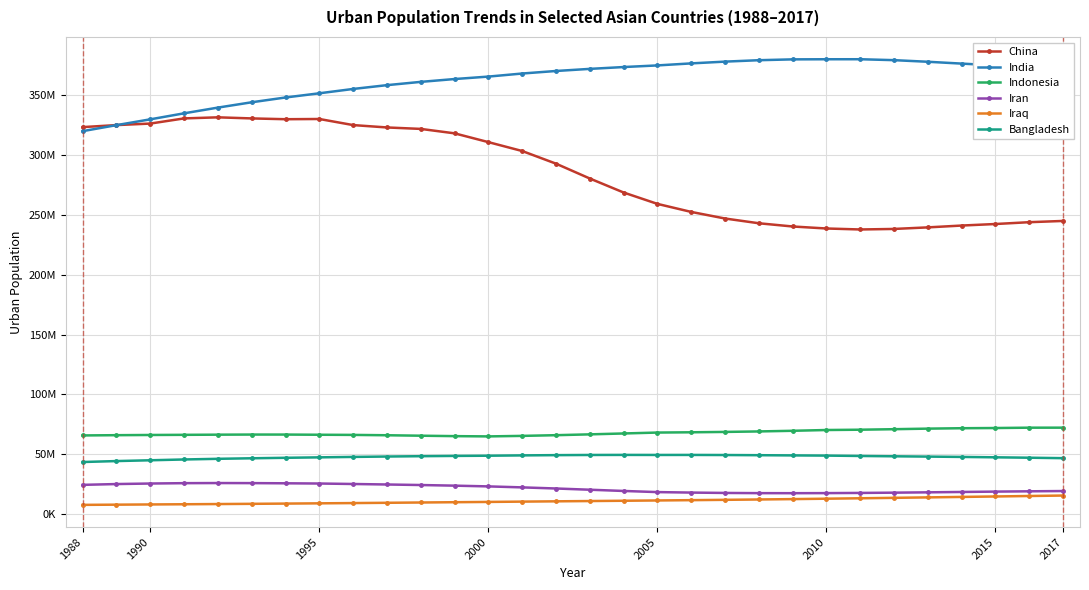

True or false: Indonesia has more than 0 points higher than both neighbors.

True